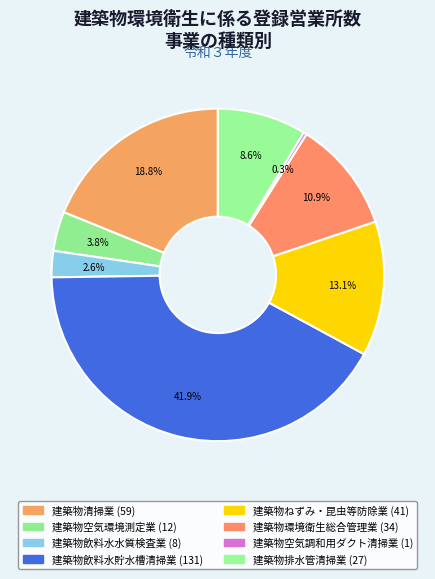

True or false: 建築物清掃業 accounts for 31% of the total.

False